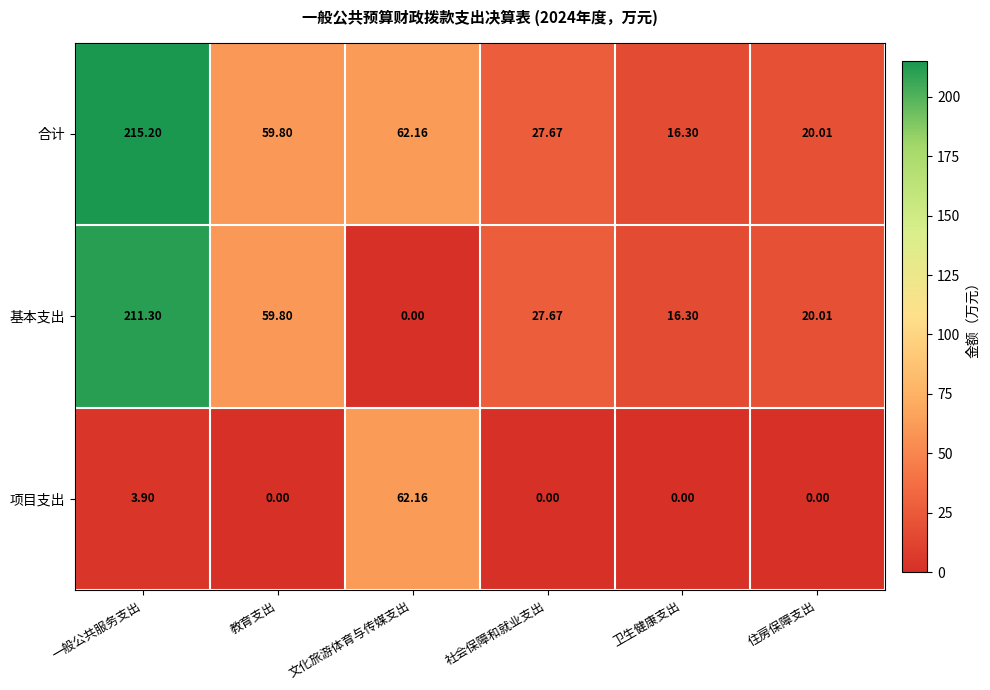

Rank the series by their maximum value, from highest to lowest.

合计, 基本支出, 项目支出